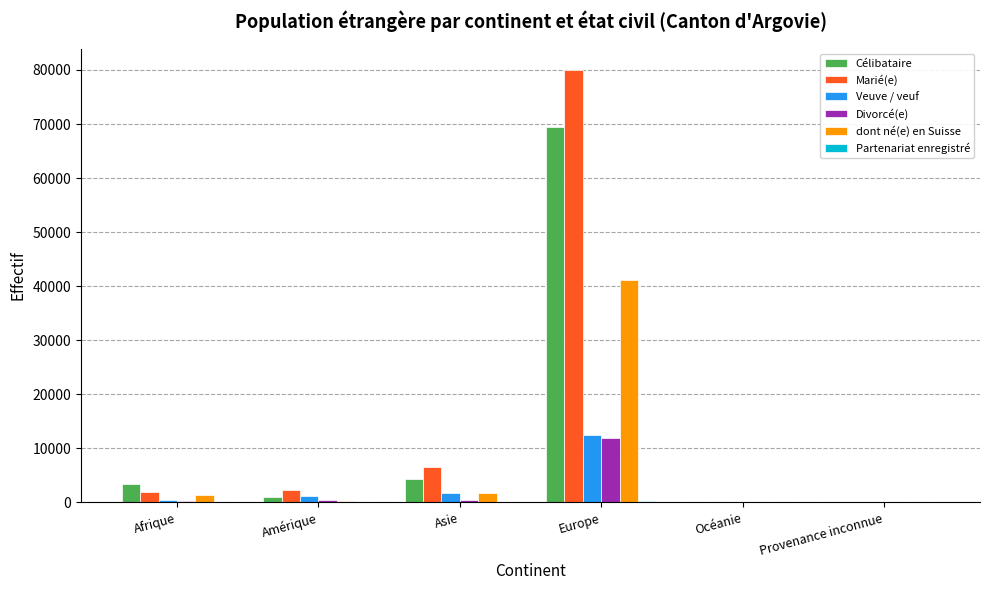

Count the number of categories in the chart.

6